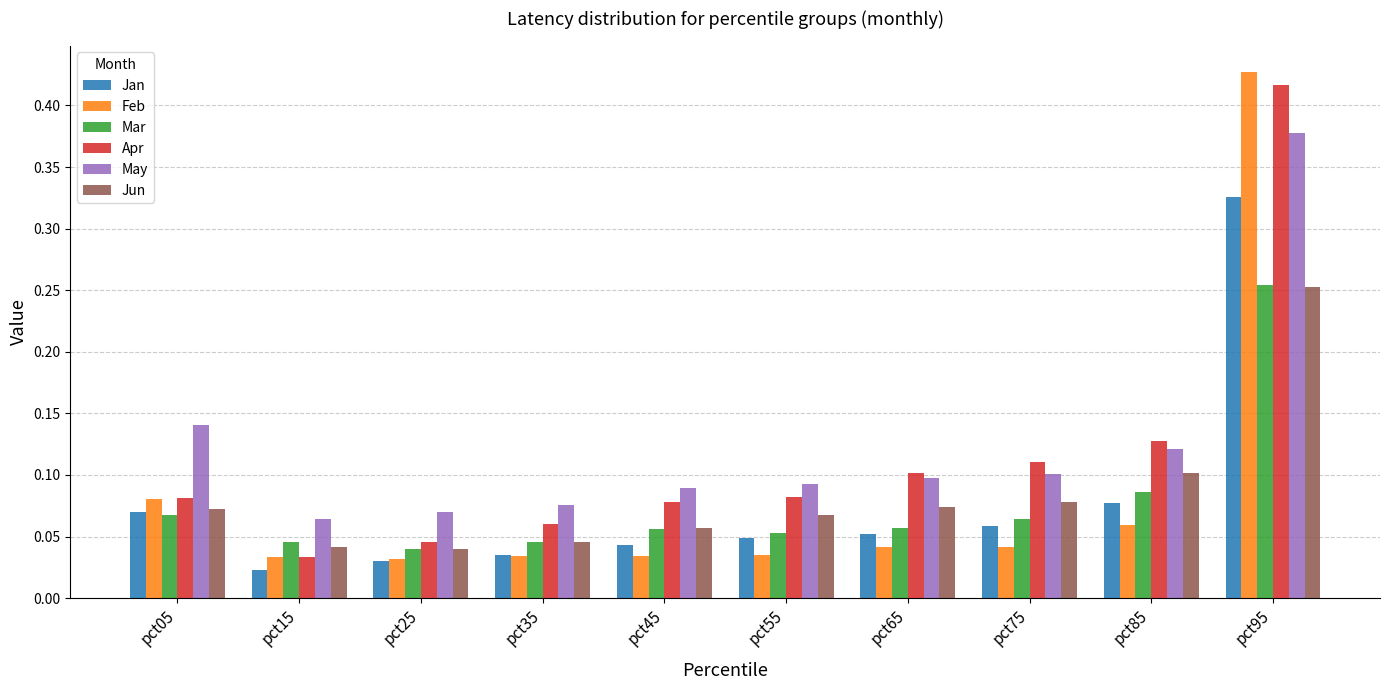

Is it true that Feb equals 0.1 at pct35?

False